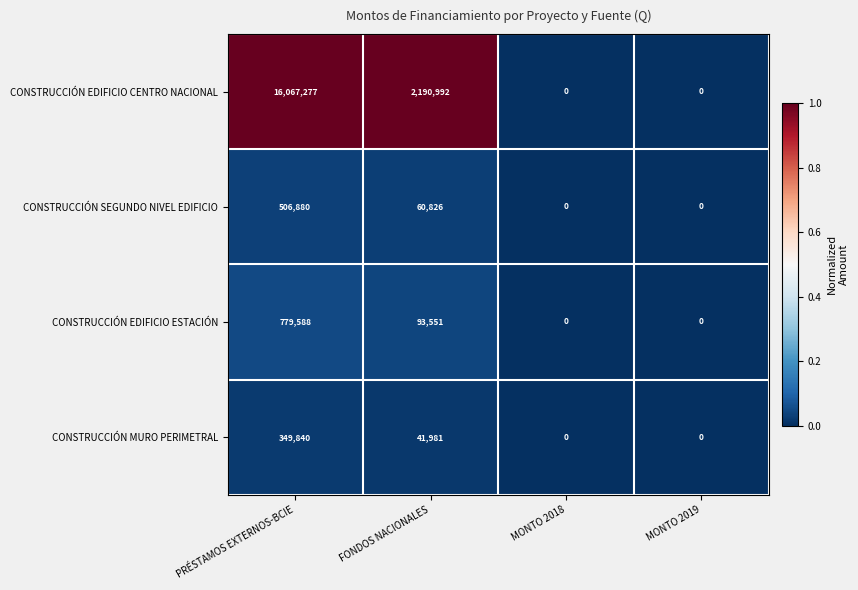

Which series has the widest spread of values?

CONSTRUCCIÓN EDIFICIO CENTRO NACIONAL